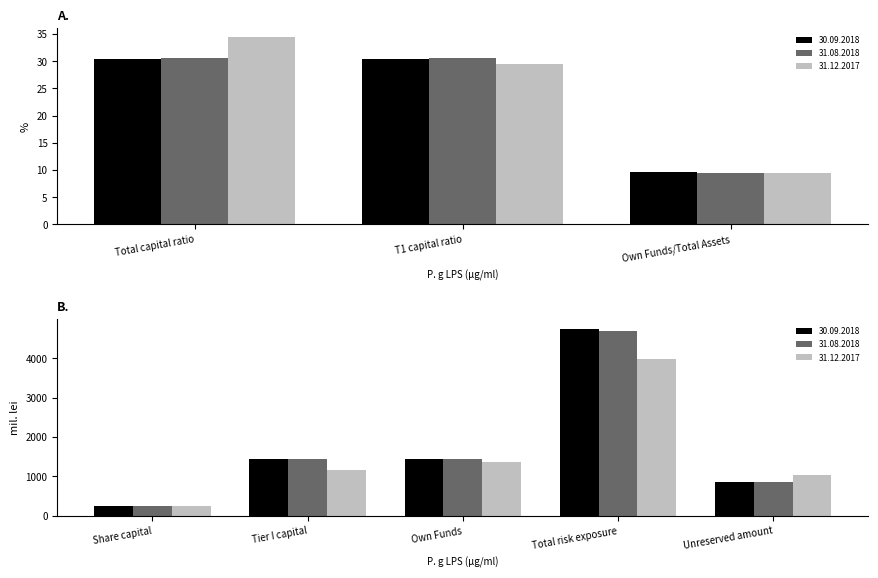

What is the value of the 31.12.2017 bar at the 3rd from the left?

1366.8